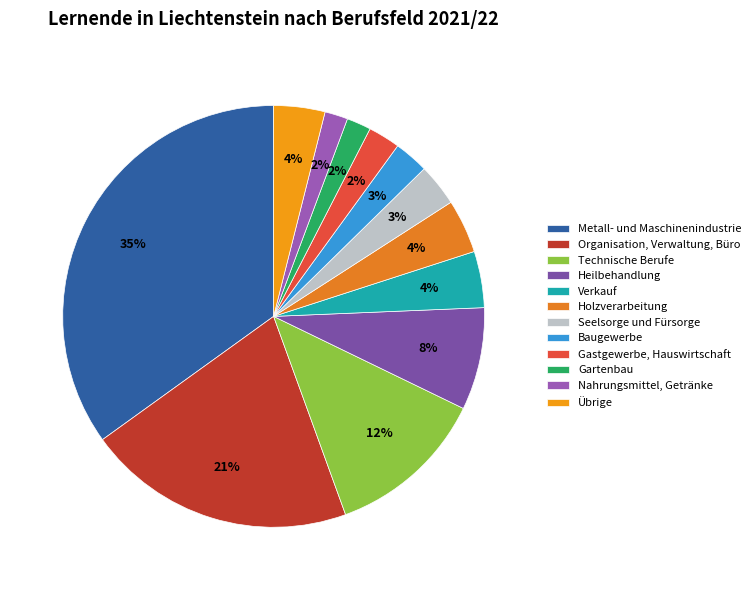

Which category has the smallest portion of the pie?

Nahrungsmittel, Getränke